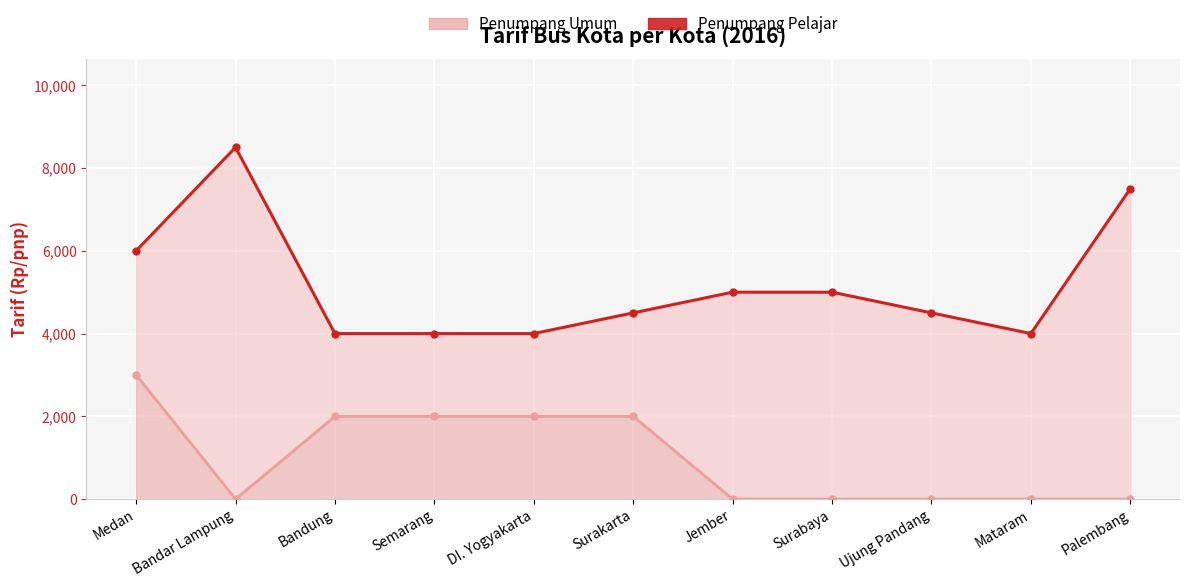

At which category does Penumpang Umum (line) reach its first local peak?

Bandar Lampung